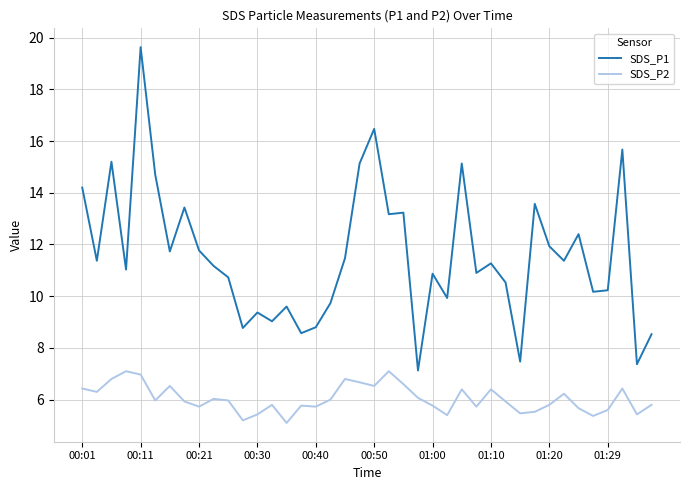

Which series has the largest total across all categories?

SDS_P1